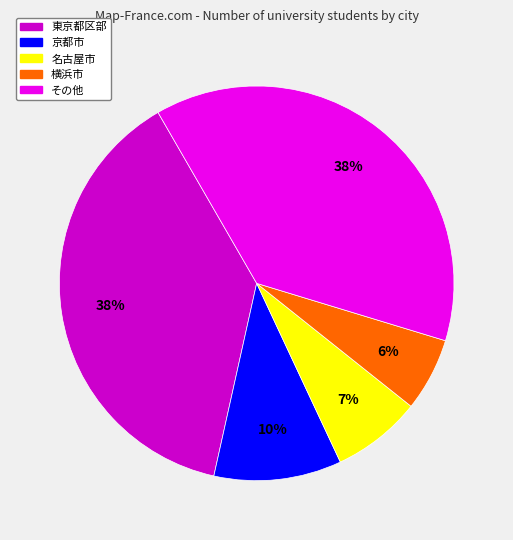

Is there a majority slice in this chart?

No